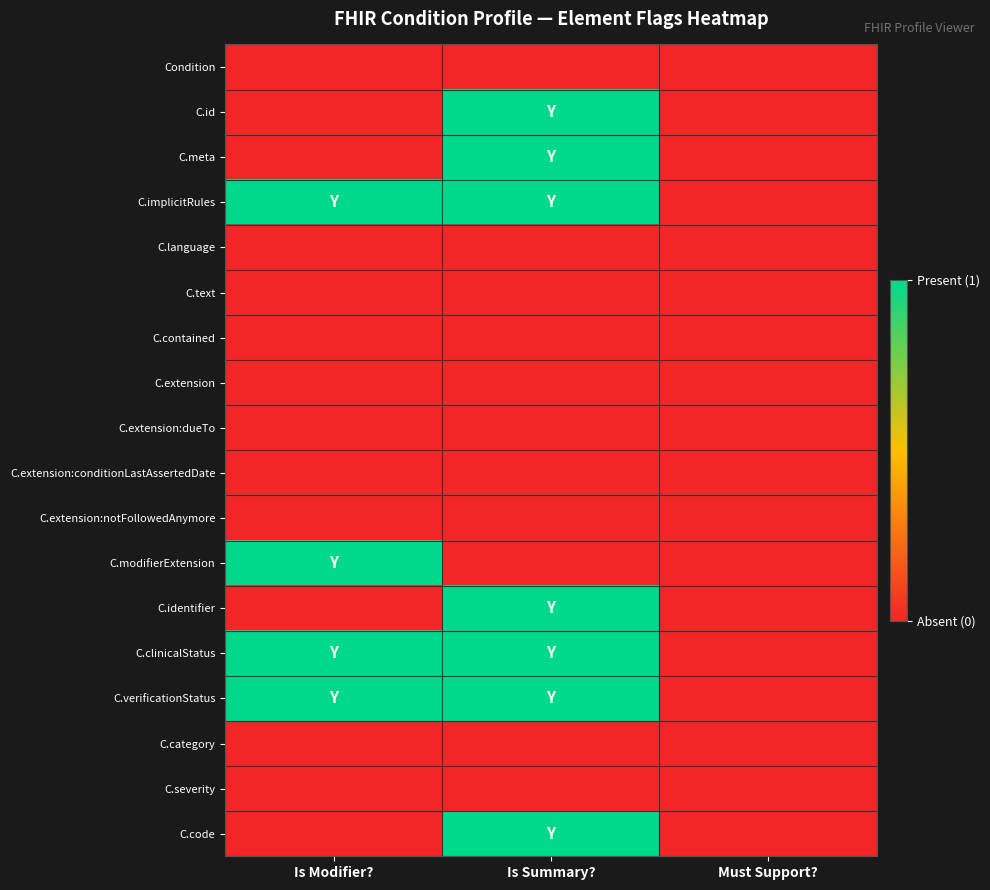

Which series has the largest range (max minus min)?

C.id